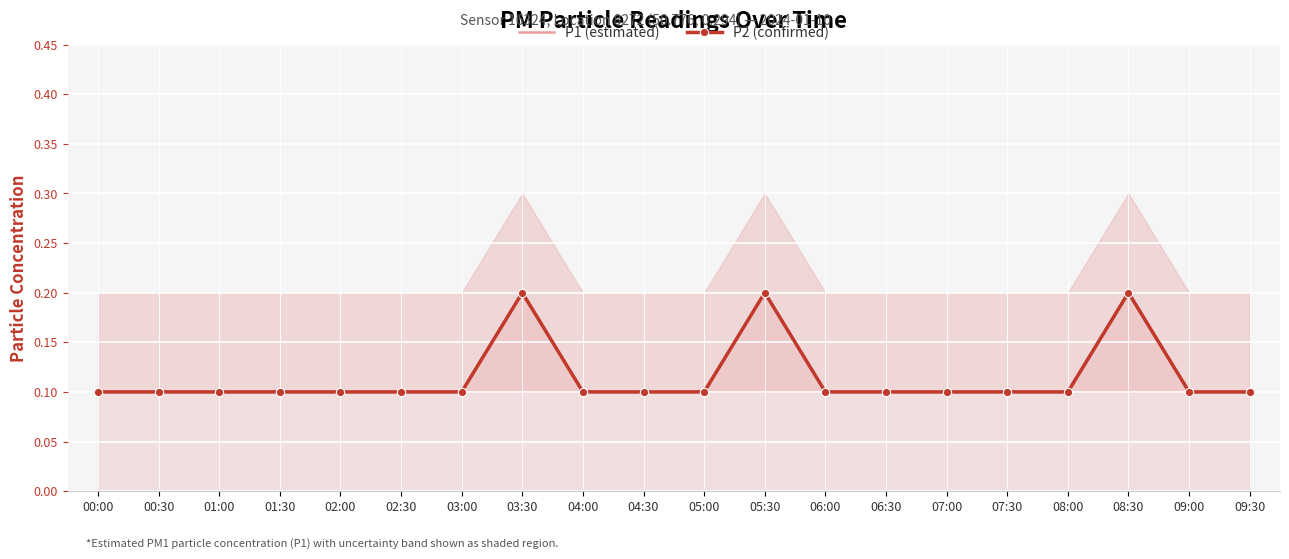

Which series changed the most between 04:30 and 08:30?

P1 (estimated)